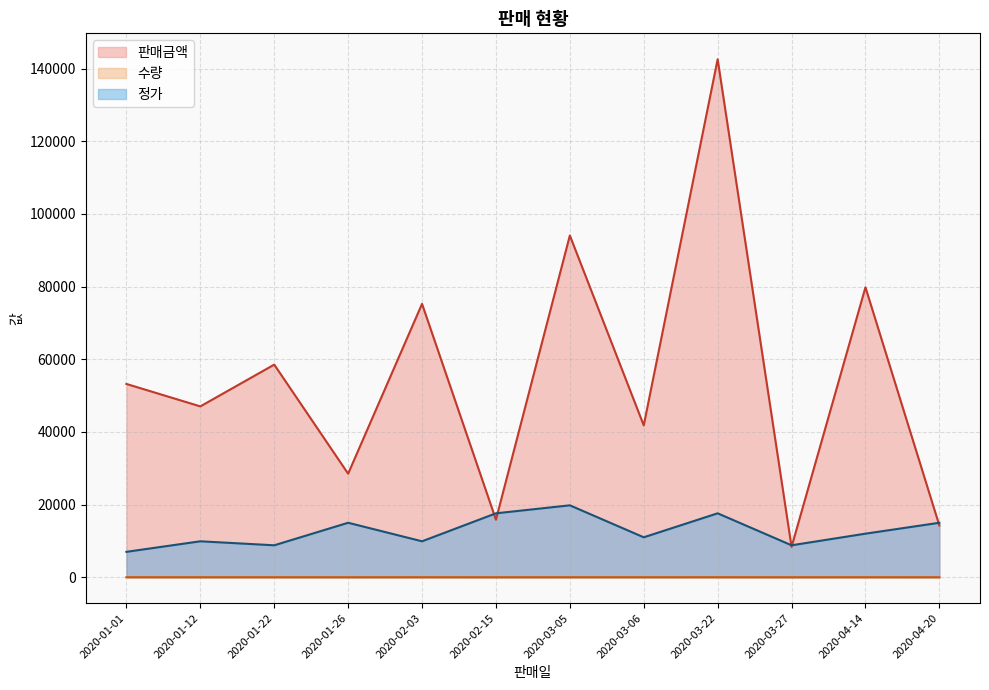

What position from the left is 2020-01-26?

4